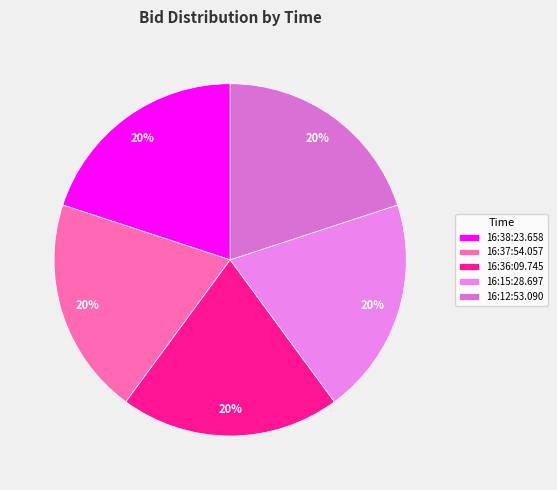

What percentage is the 16:36:09.745 slice, to the nearest percent?

20%